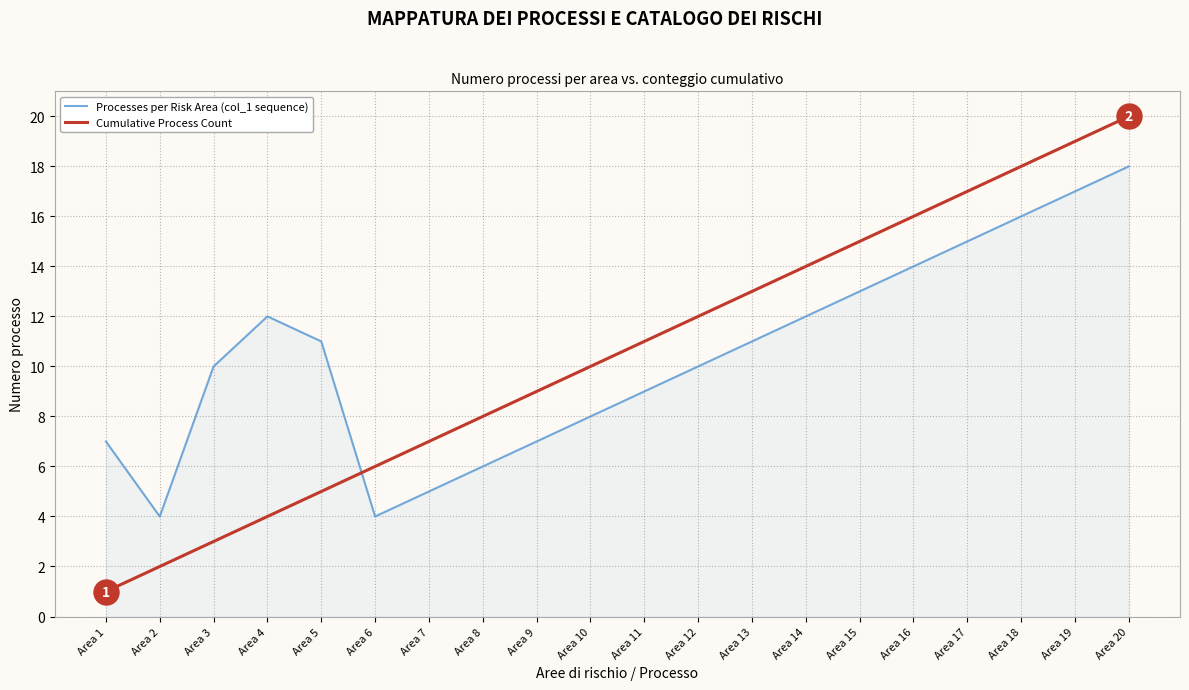

List the series in order of their peak value, lowest first.

Processes per Risk Area (col_1 sequence), Cumulative Process Count